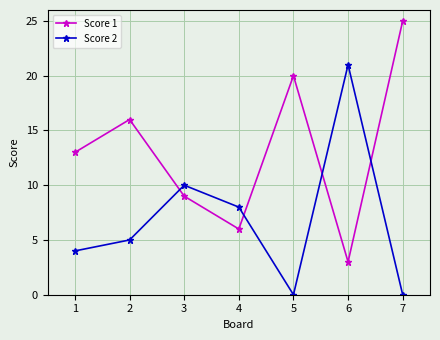

What is the spread (max minus min) of values at 1?

9